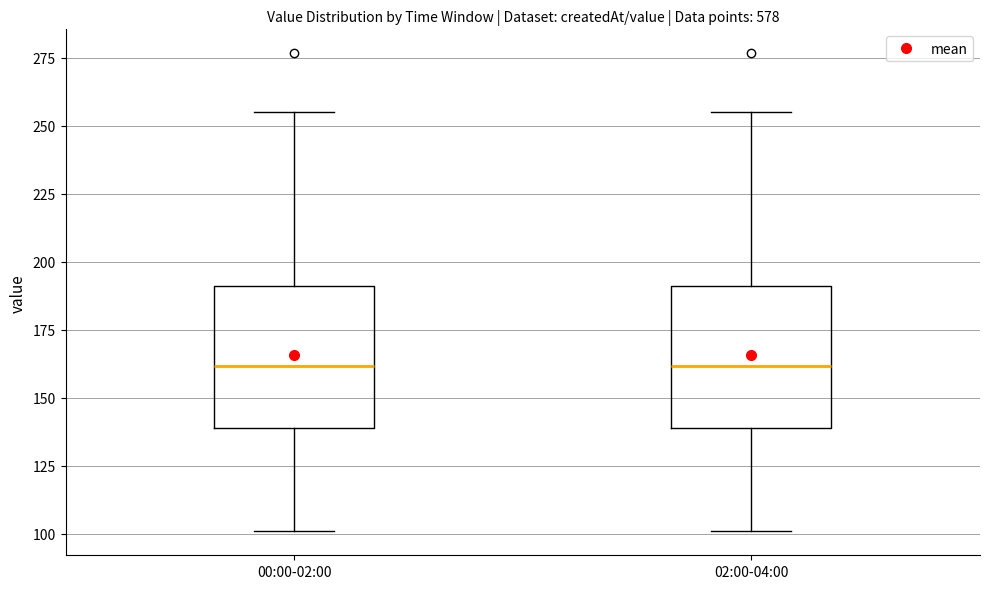

Reading left to right, read every box against the y-axis: the position of its median line, the range the box covers, and the ends of its whiskers. The values are not printed on the chart, so give them approximately, as read against the axis.

00:00-02:00: median 160, box 140 to 190, whiskers 100 to 255
02:00-04:00: median 160, box 140 to 190, whiskers 100 to 255